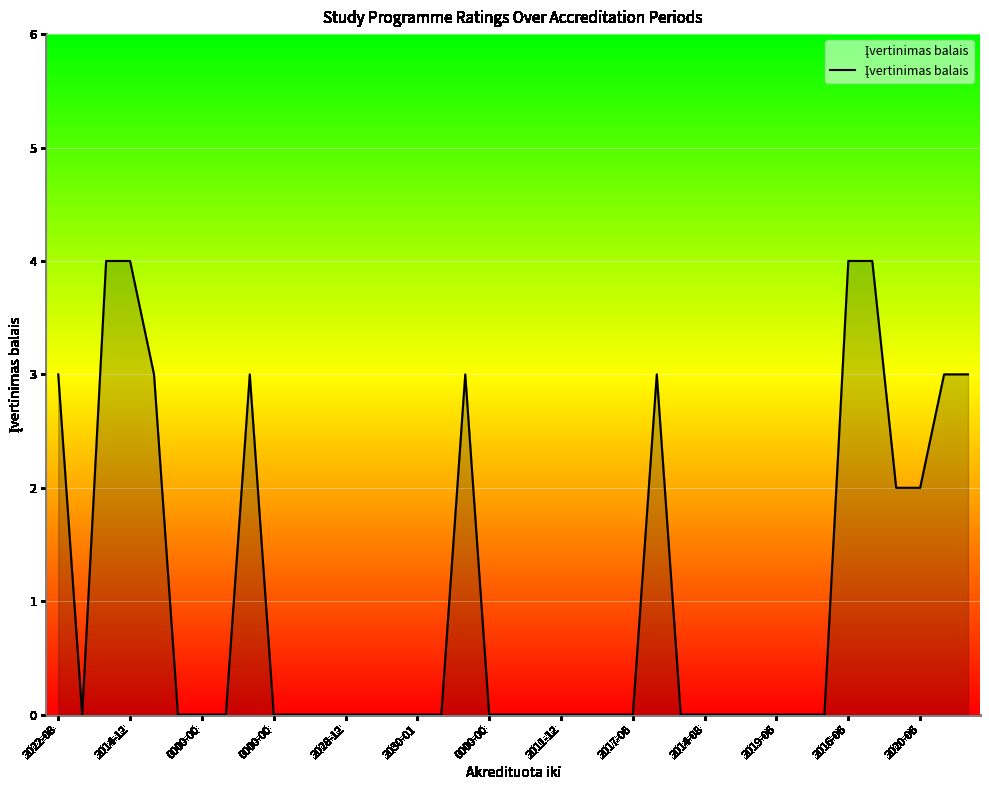

What is the greatest value displayed?

4